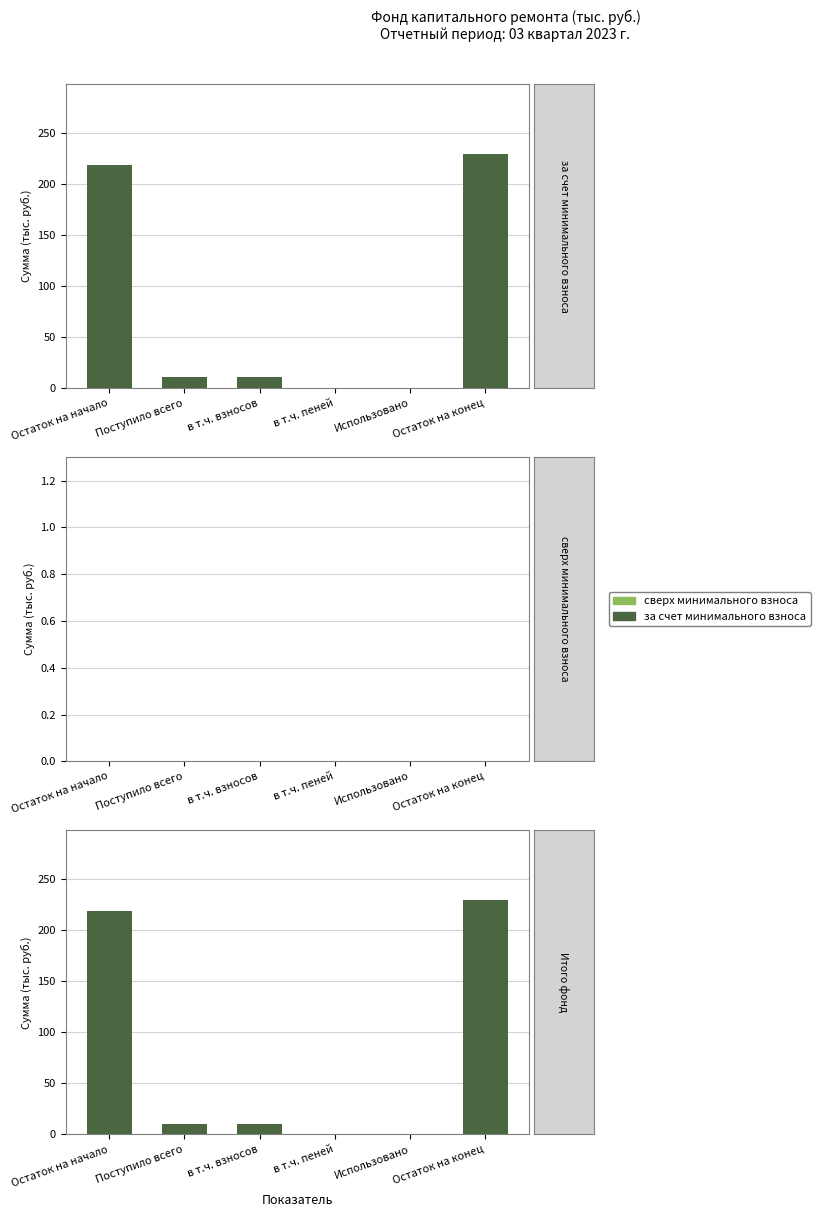

Is it true that за счет минимального взноса equals 366.0 at Остаток на начало?

False